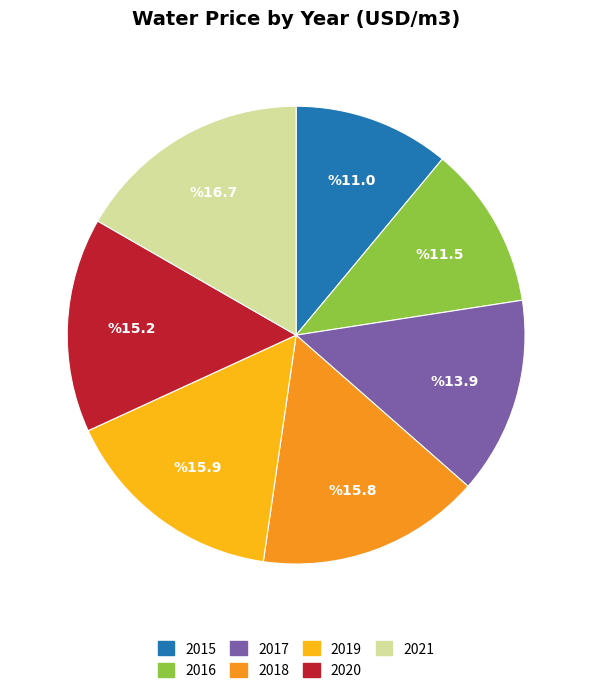

How much of the chart is everything except 2018?

84.2%